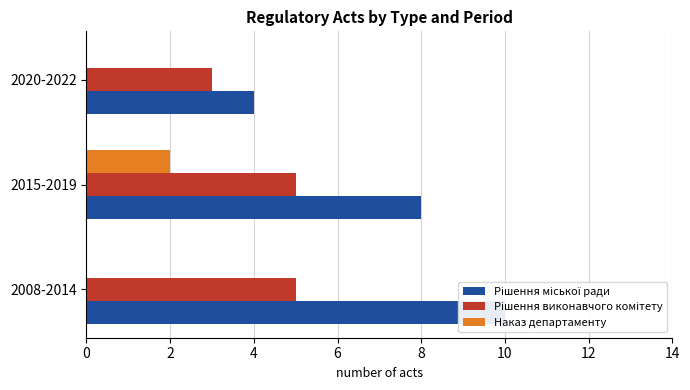

At 2020-2022, list the series in order from smallest to largest.

Наказ департаменту, Рішення виконавчого комітету, Рішення міської ради